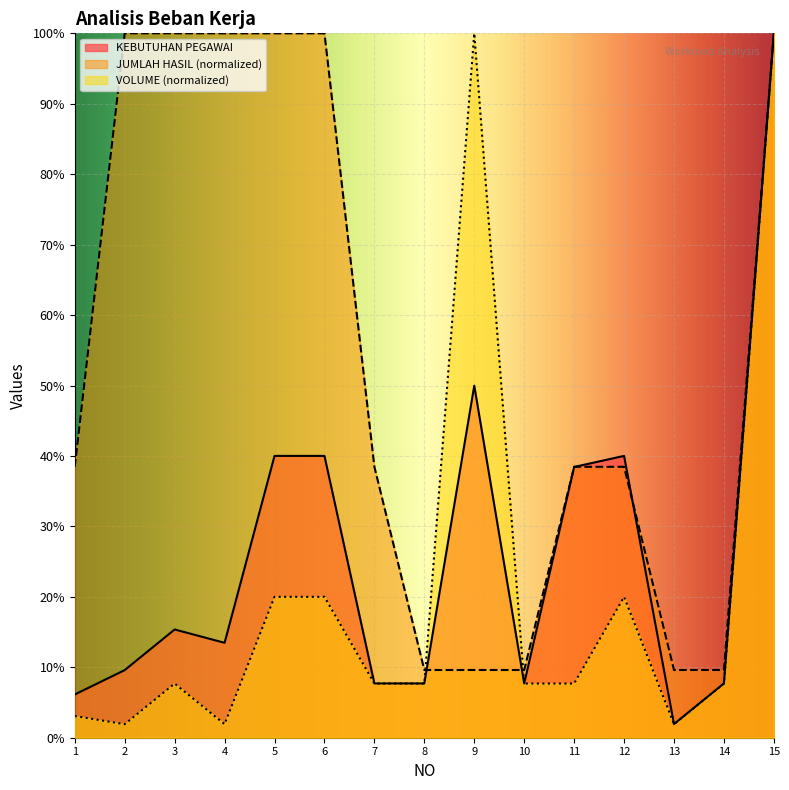

At 14, list the series in order from smallest to largest.

VOLUME, KEBUTUHAN PEGAWAI, JUMLAH HASIL